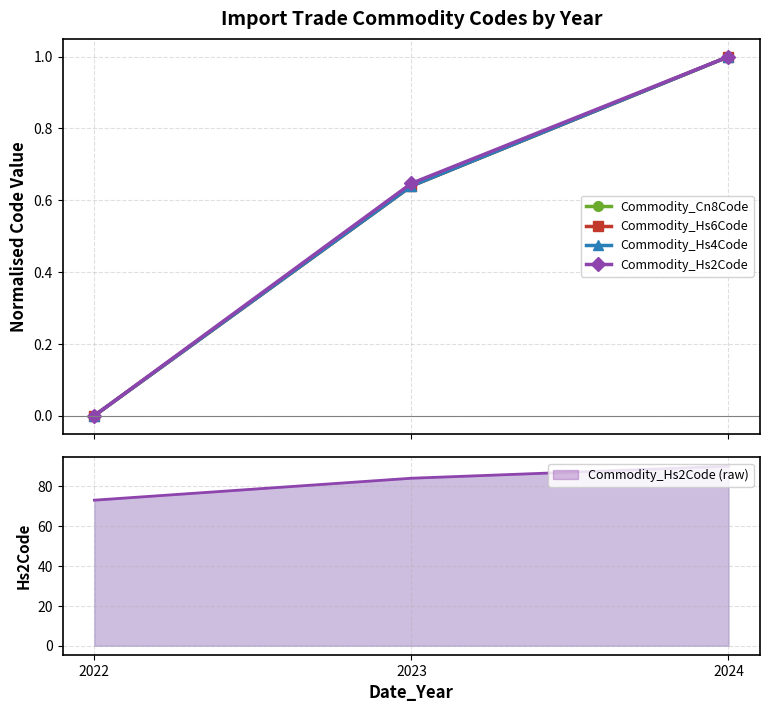

Is the value of Commodity_Hs6Code at 2023 greater than the value of Commodity_Hs2Code at 2022?

Yes